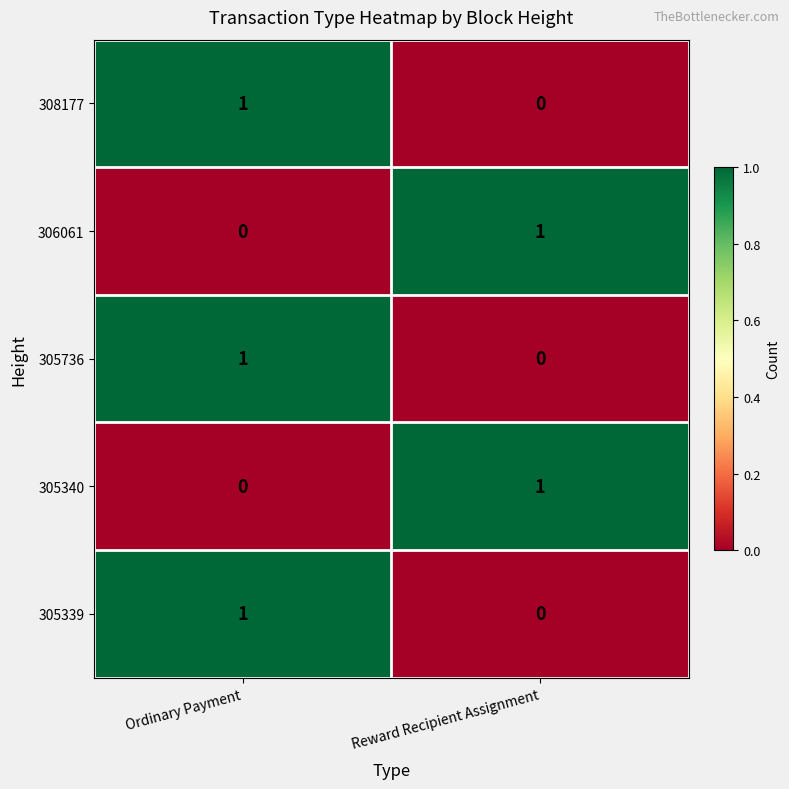

Rank the categories by 305339 value from highest to lowest.

Ordinary Payment, Reward Recipient Assignment